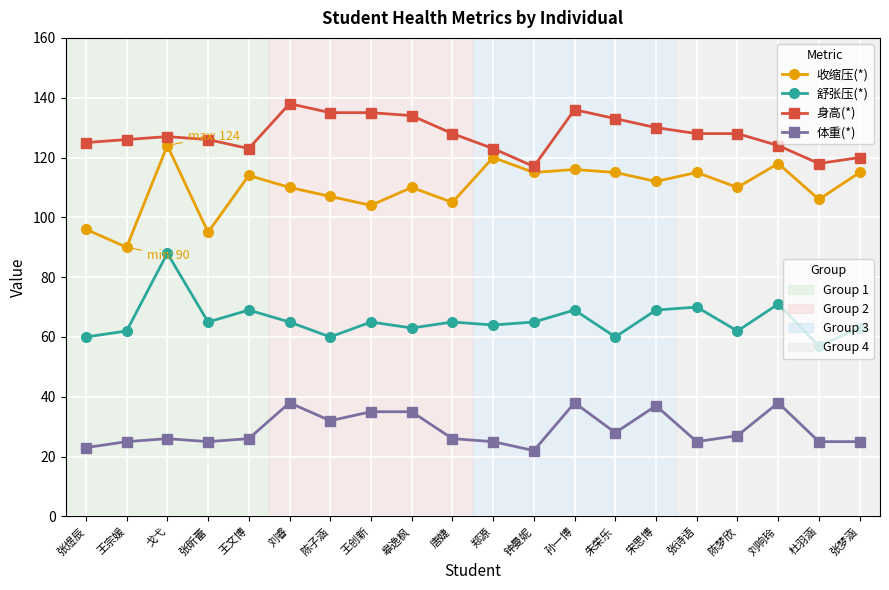

What is the label of the 6th point from the right?

宋思博